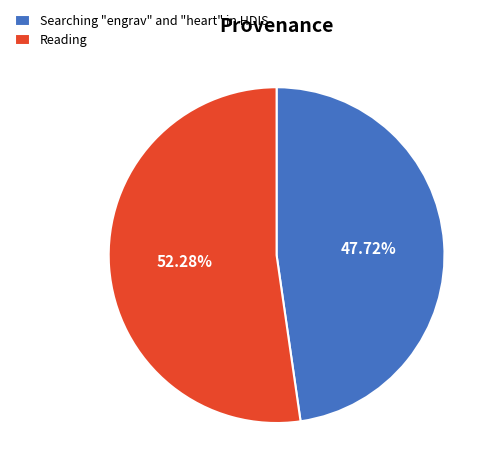

What is the ratio of the value at Searching "engrav" and "heart" in HDIS to the value at Reading?

0.9